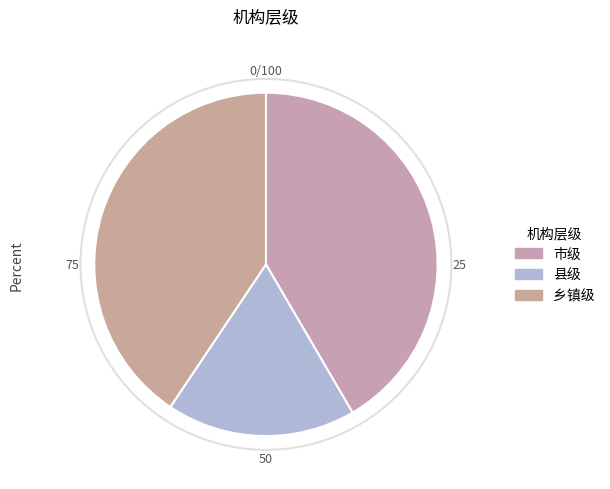

Count the number of slices in the pie.

3